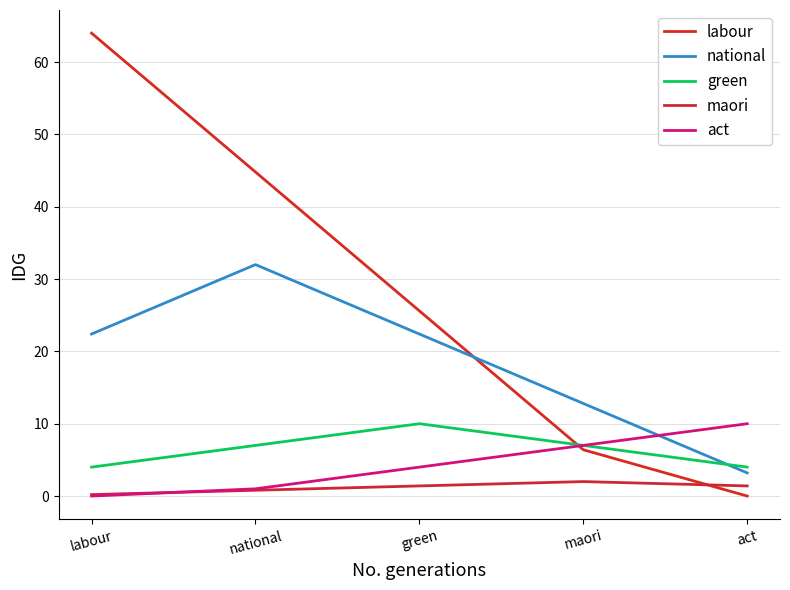

What is the lowest value of the national series?

3.2